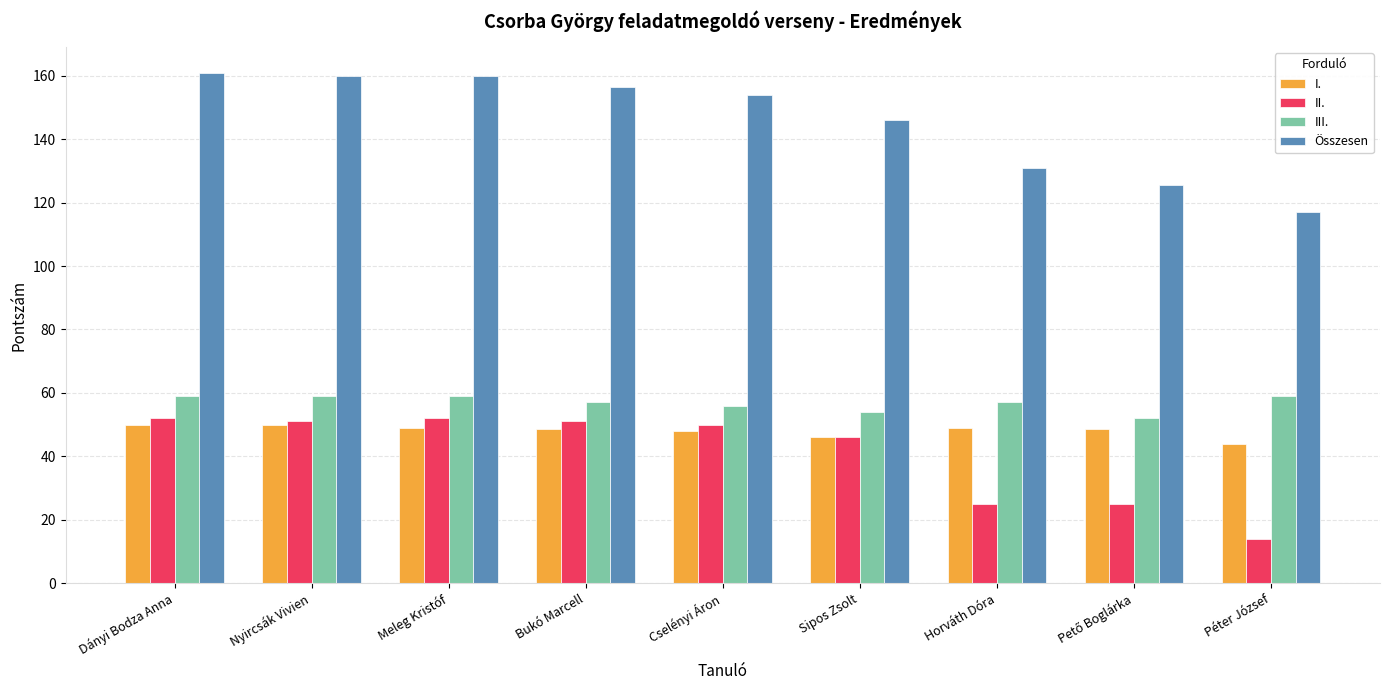

What is the minimum value shown in the chart?

14.0